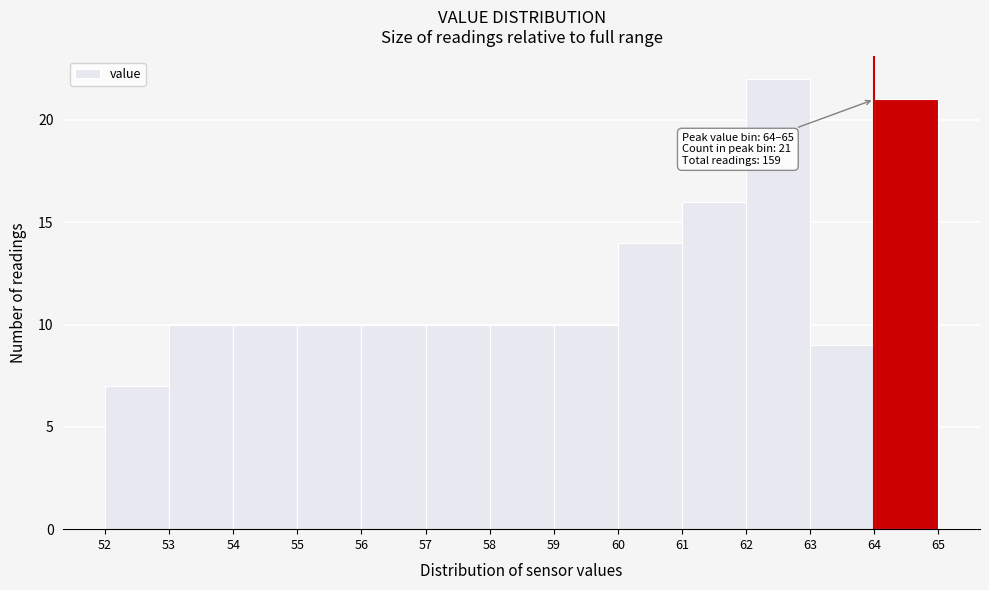

Over which range of the x-axis is the bar tallest?

62 to 63